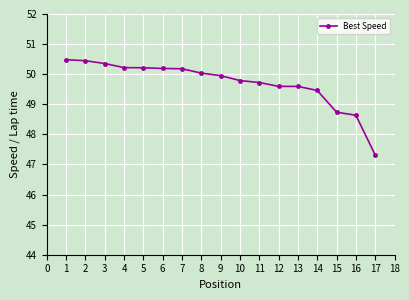

Approximately how many times larger is the value at 3 compared to 7?

1.0